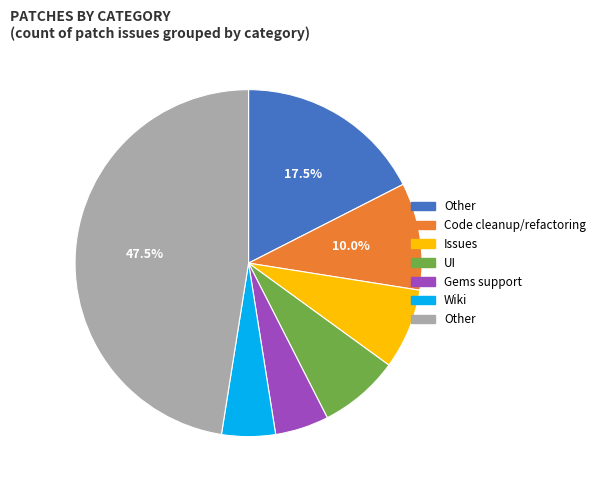

Is there any slice that represents more than half of the pie?

No